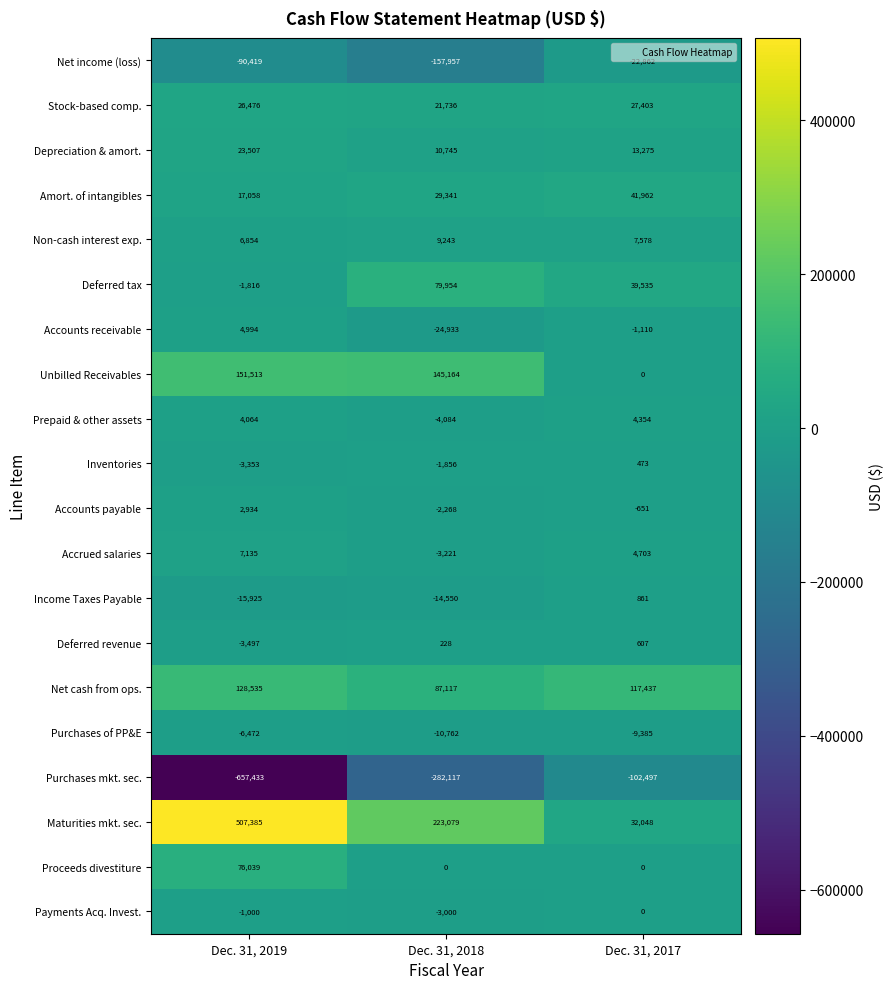

True or false: Unbilled Receivables has a value of 151513 at Dec. 31, 2019.

True